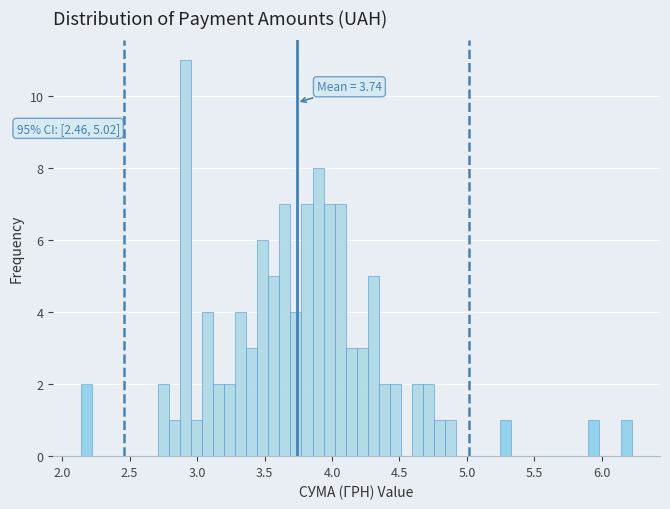

Read against the x-axis, roughly where is the centre of the tallest bar?

2.90